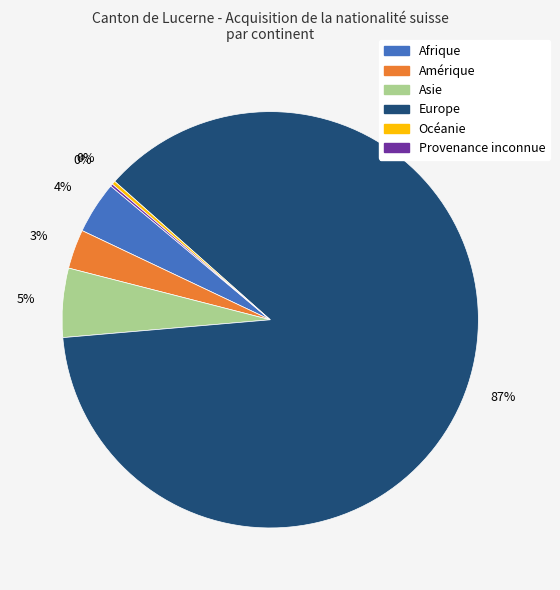

Which category accounts for the majority?

Europe